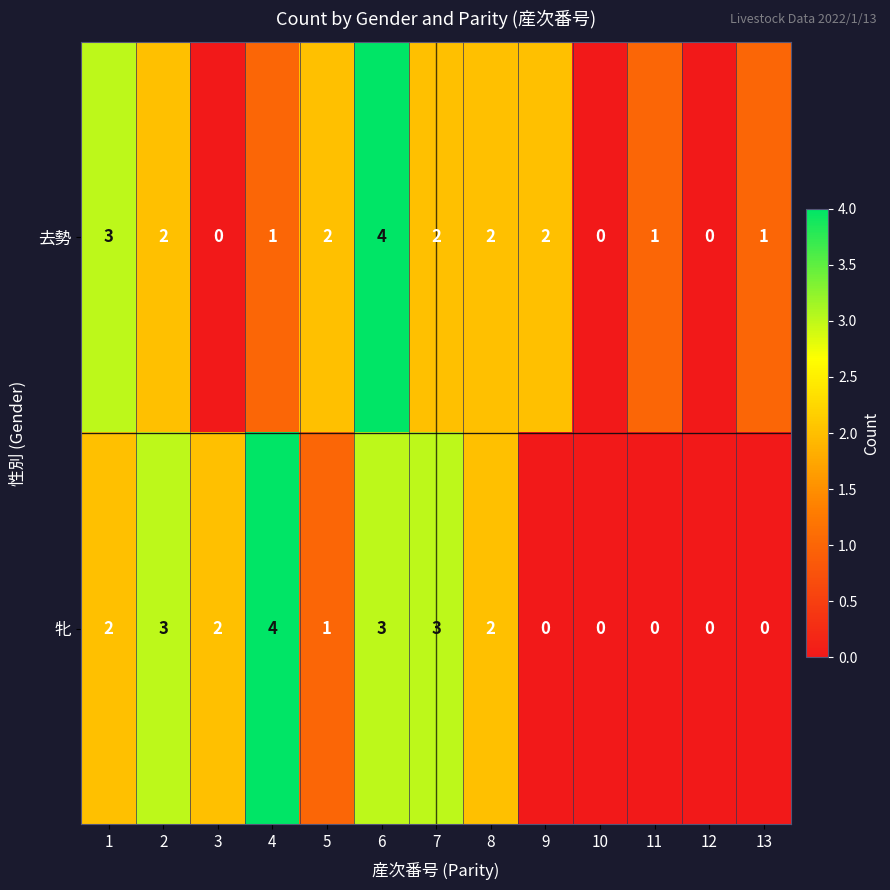

What is the difference between the maximum and minimum values in the 牝 series?

4